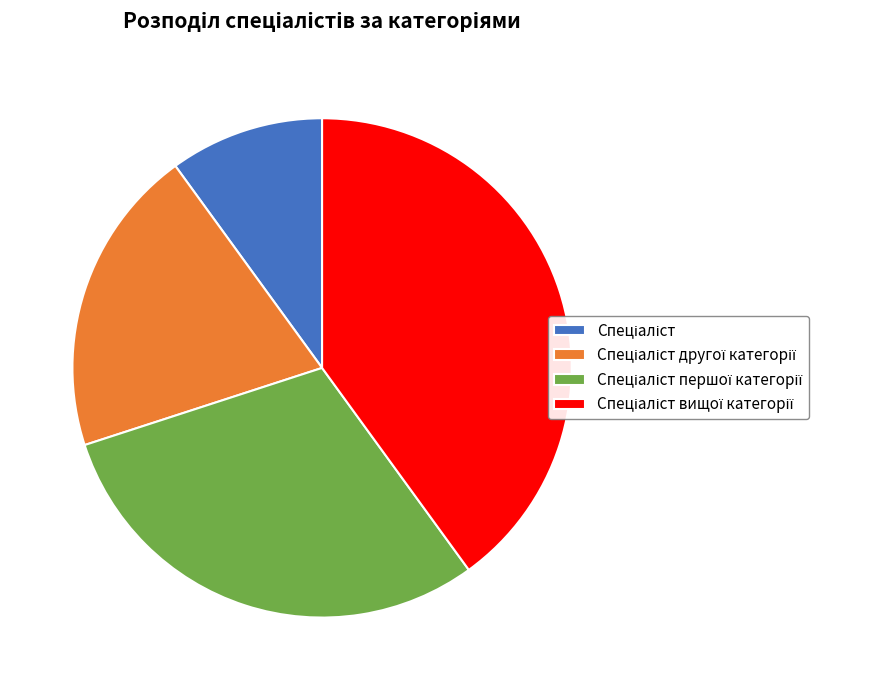

How many slices are in this pie chart?

4